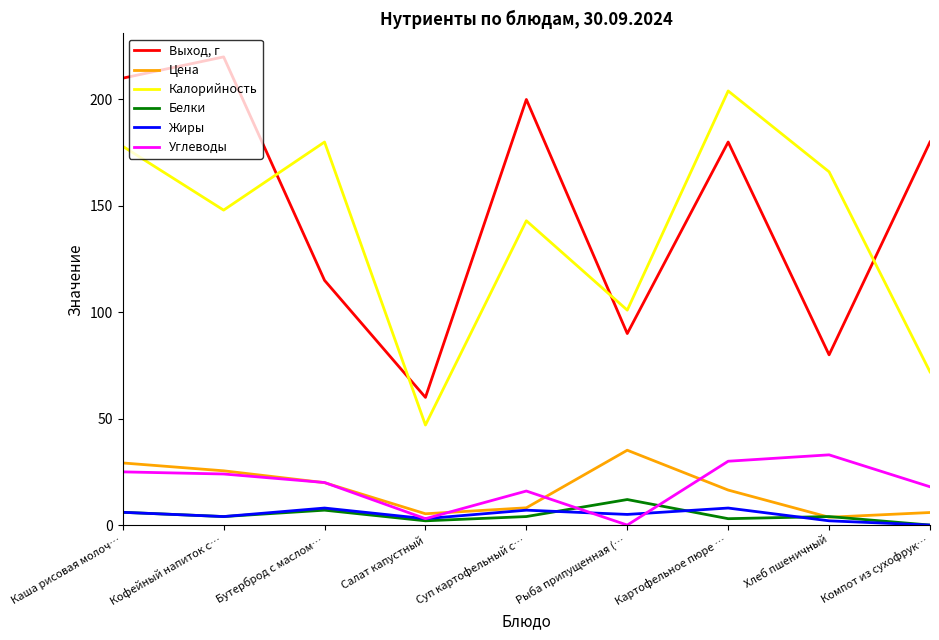

At which label is Выход, г closest to 140?

Бутерброд с маслом…